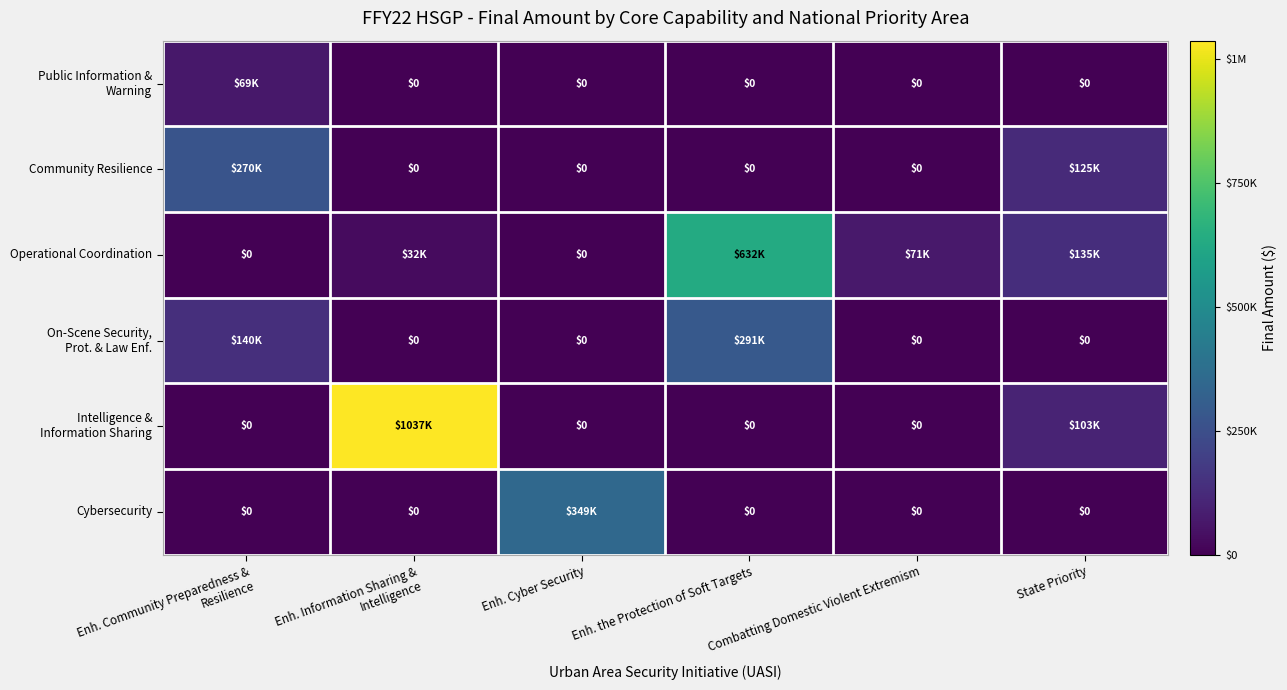

Which series has the widest spread of values?

Intelligence & Information Sharing